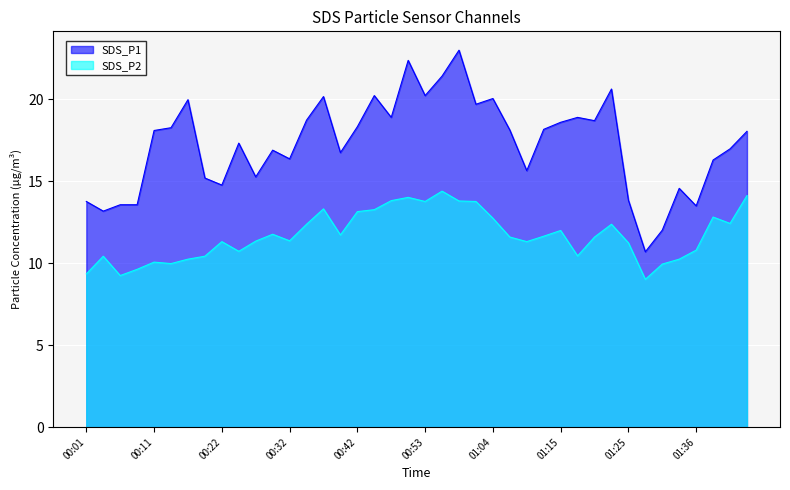

True or false: SDS_P2 and SDS_P1 cross at least once.

False